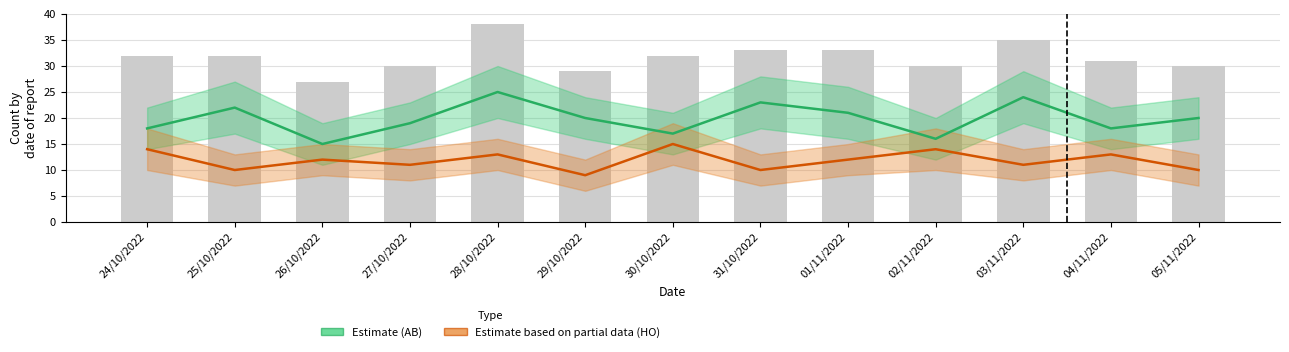

List the series in order of their overall mean, highest first.

AB (Estimate), HO (Partial)